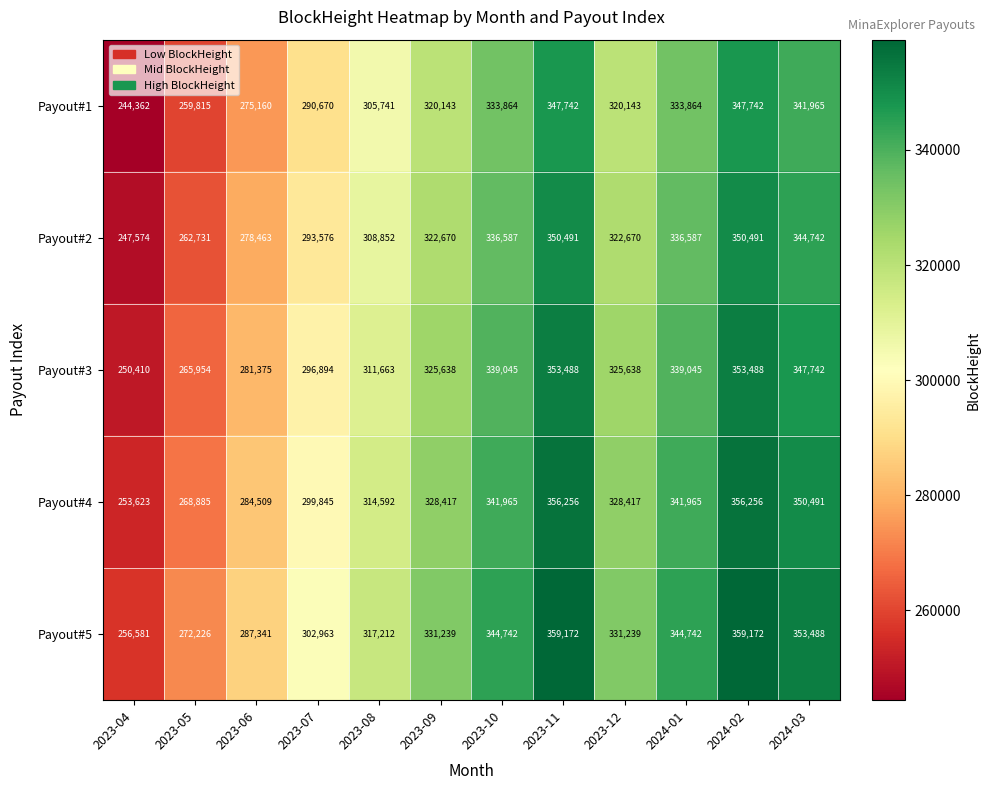

At 2023-04, list the series in order from smallest to largest.

Payout#1, Payout#2, Payout#3, Payout#4, Payout#5